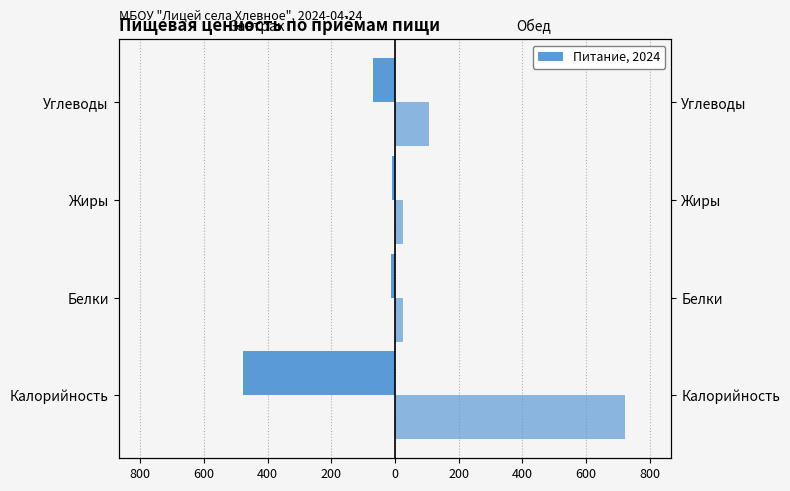

How many bars are there in each group?

2